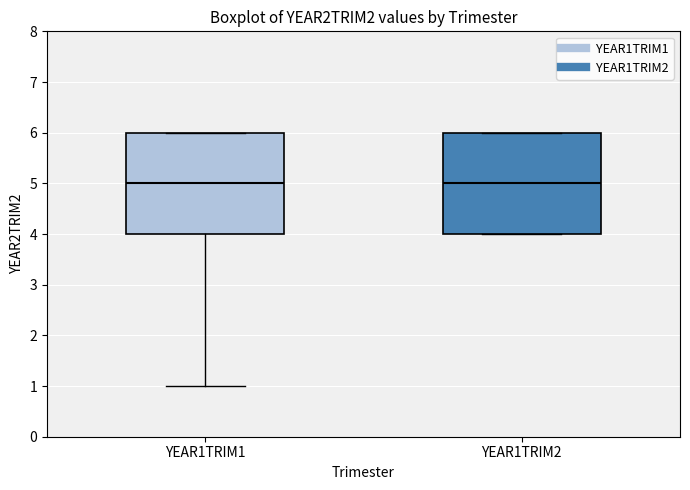

Where is the lower edge of the box for YEAR1TRIM2 on the y-axis? The values are not printed on the chart, so give them approximately, as read against the axis.

4